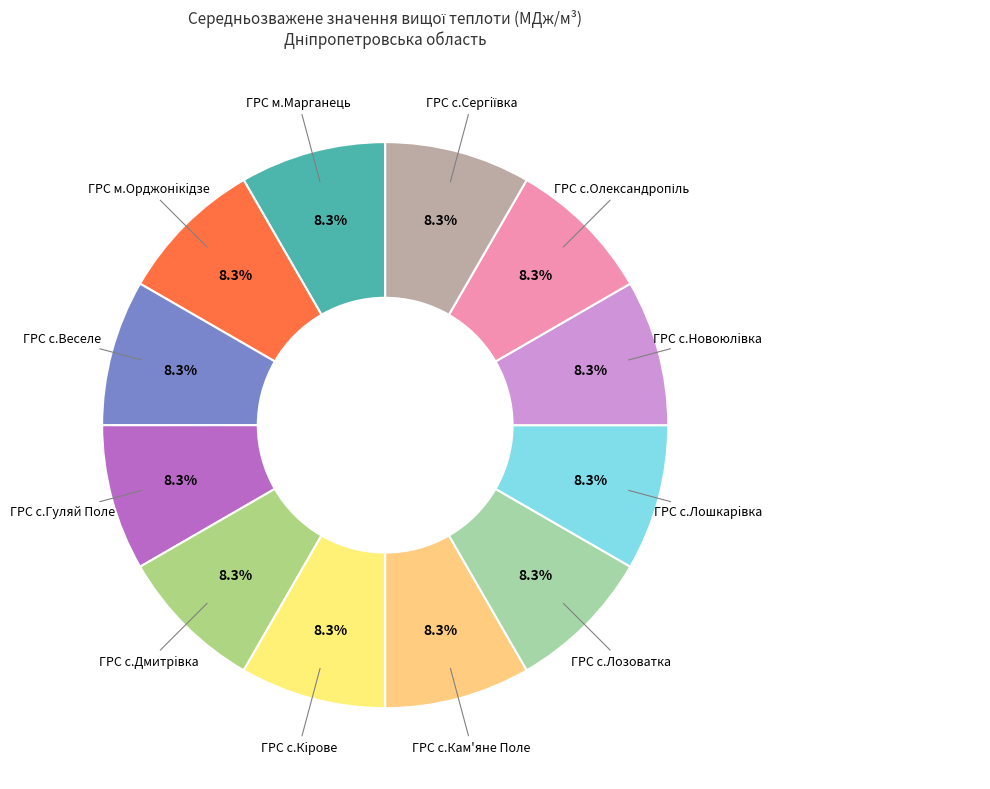

To the nearest percent, what is the average slice percentage?

8%